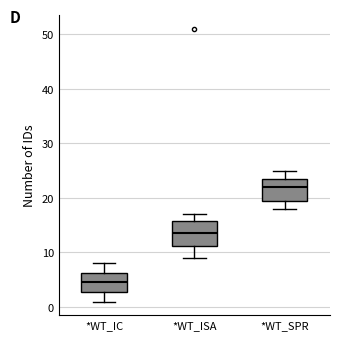

Which box has the lowest median line?

*WT_IC